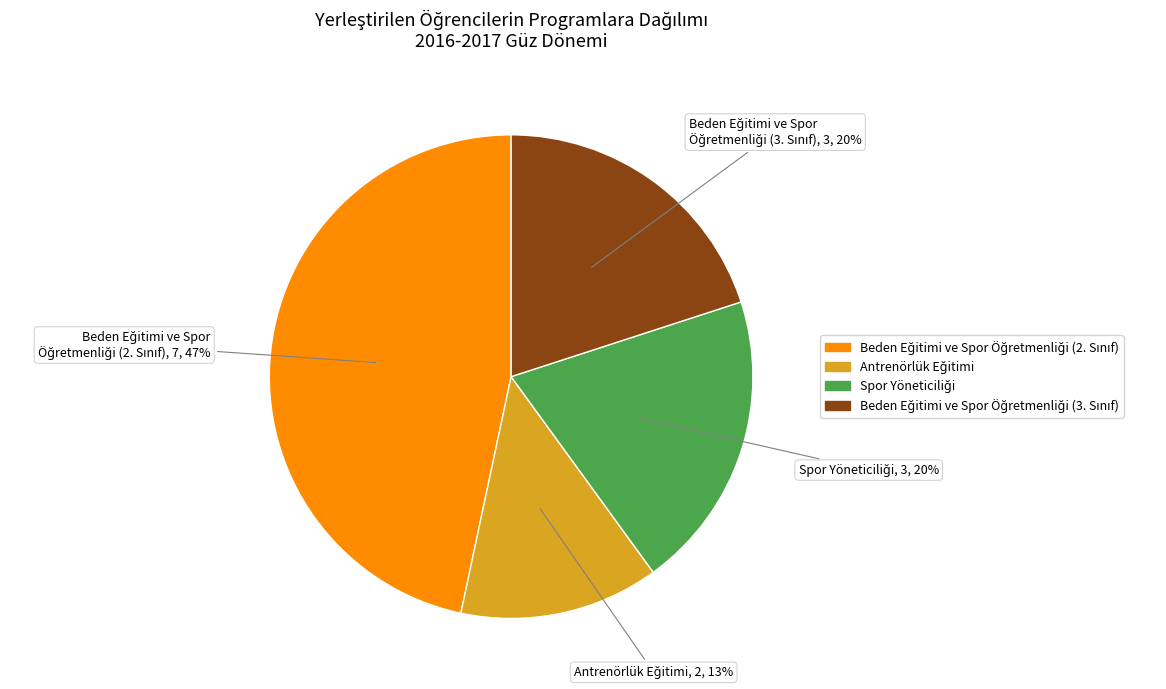

Is there a majority slice in this chart?

No